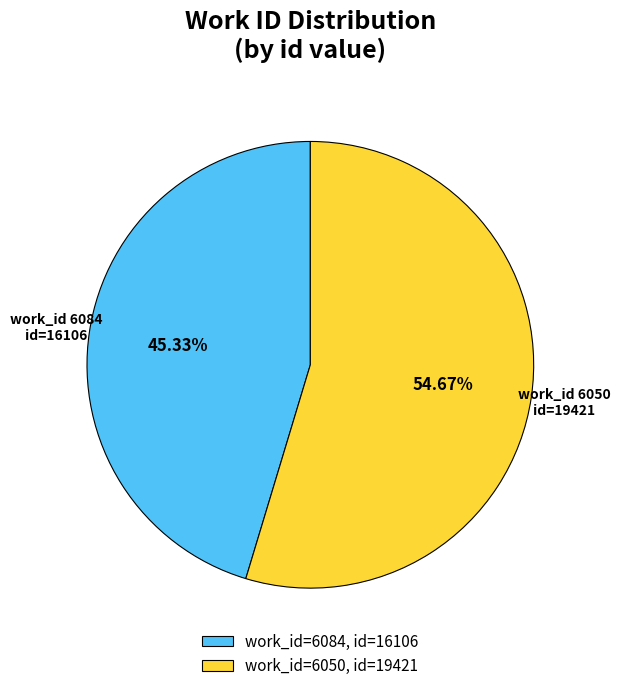

Is work_id=6084, id=16106 the majority of the pie?

No